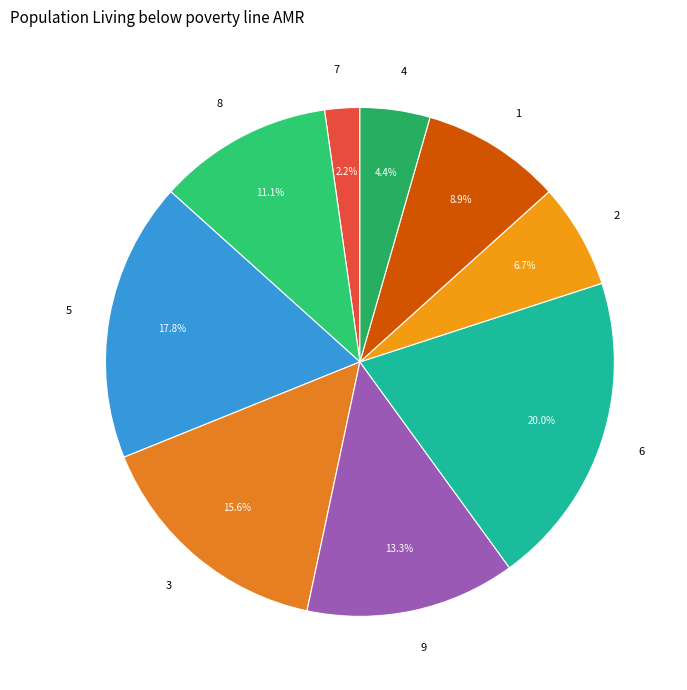

What percentage is the 2 slice, to the nearest percent?

7%